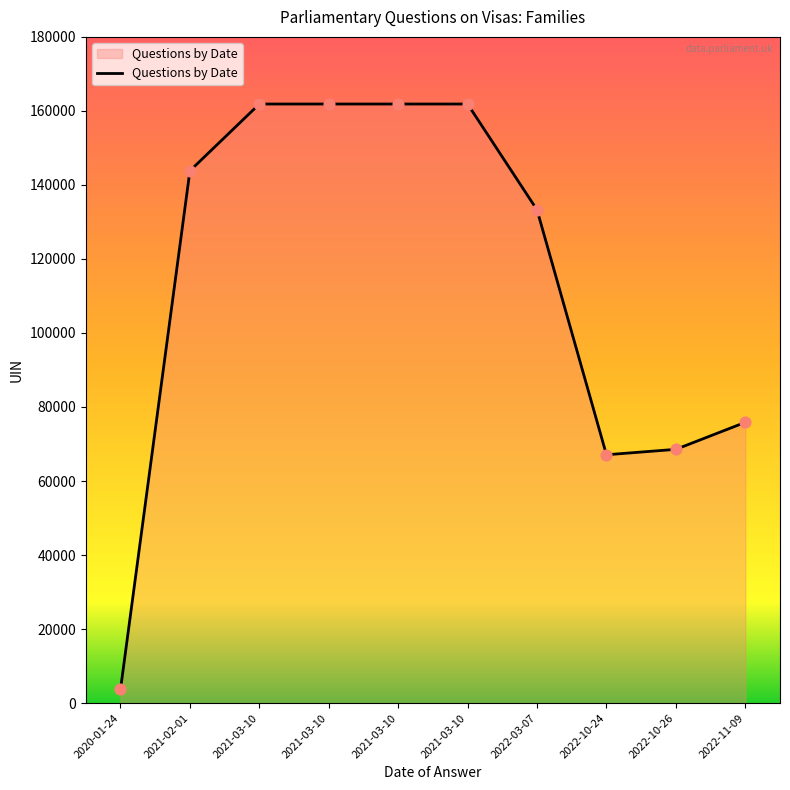

How many lines are shown in the chart?

1